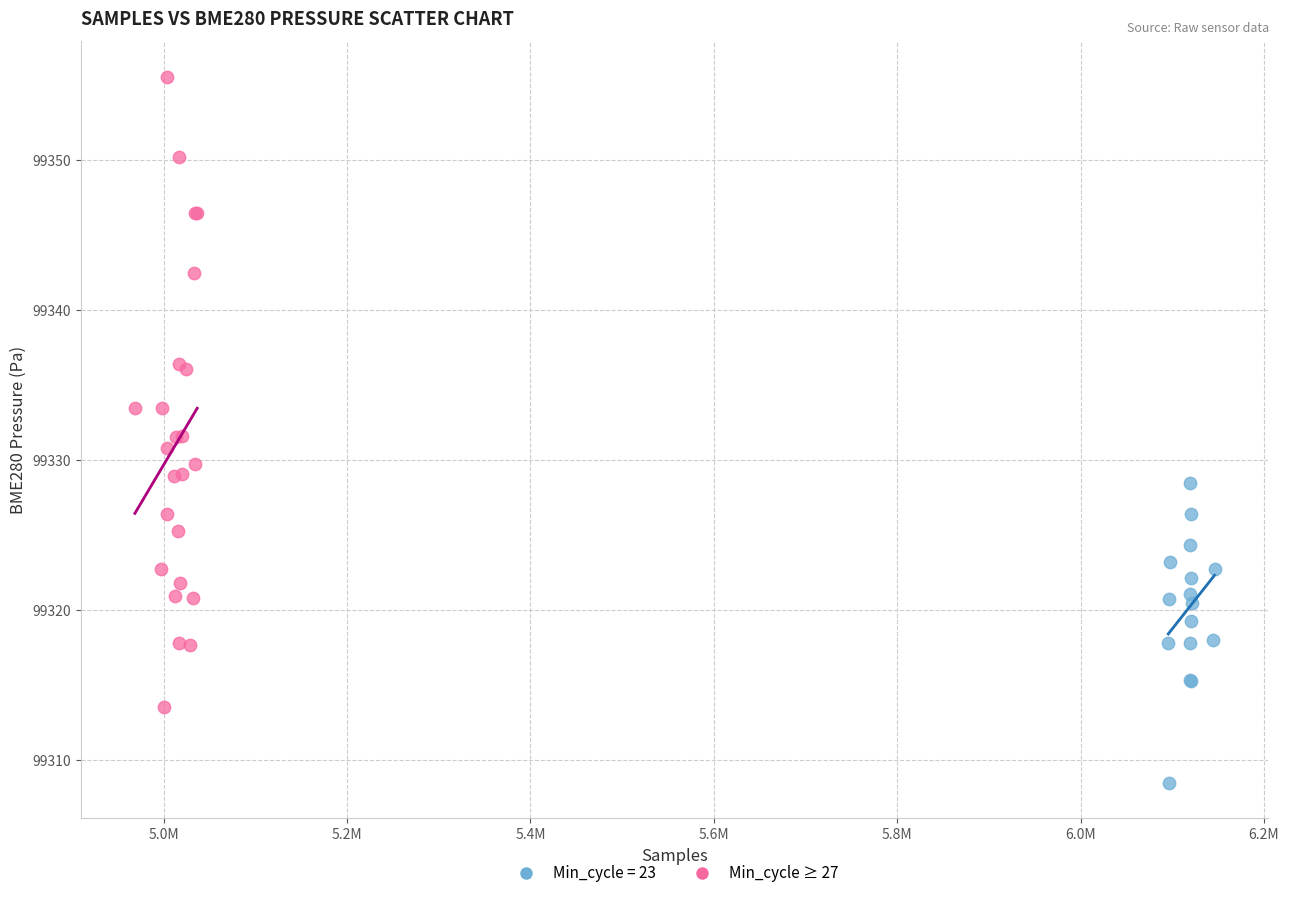

Which series has the widest spread of Y values?

Min_cycle ≥ 27